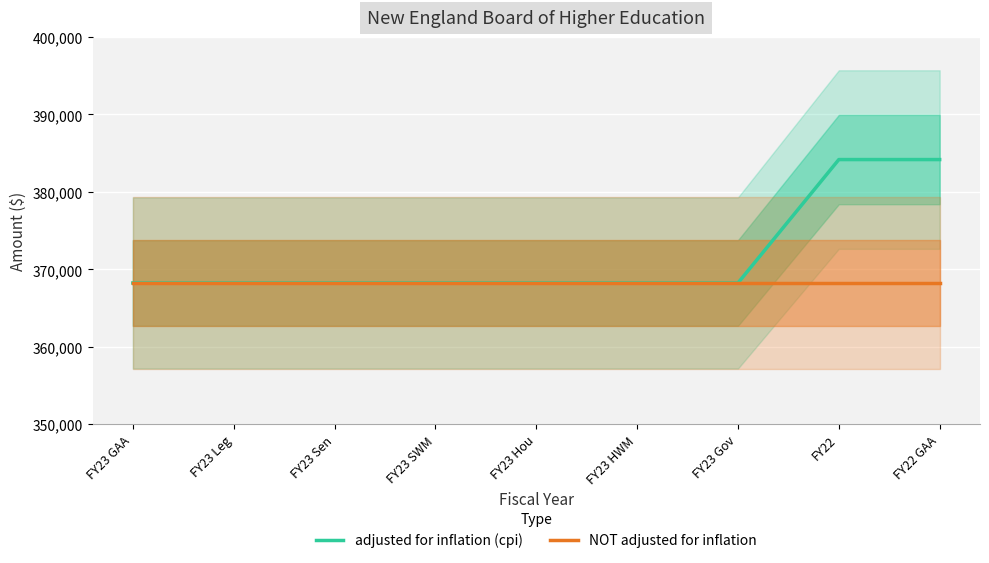

At which label does NOT adjusted for inflation reach its peak?

FY23 GAA